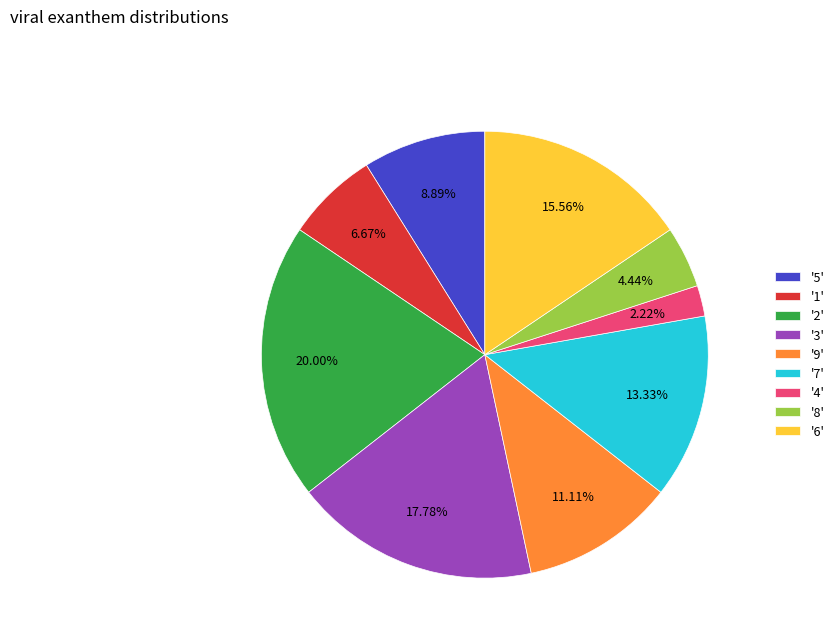

Rank the categories by value from highest to lowest.

'2', '3', '6', '7', '9', '5', '1', '8', '4'